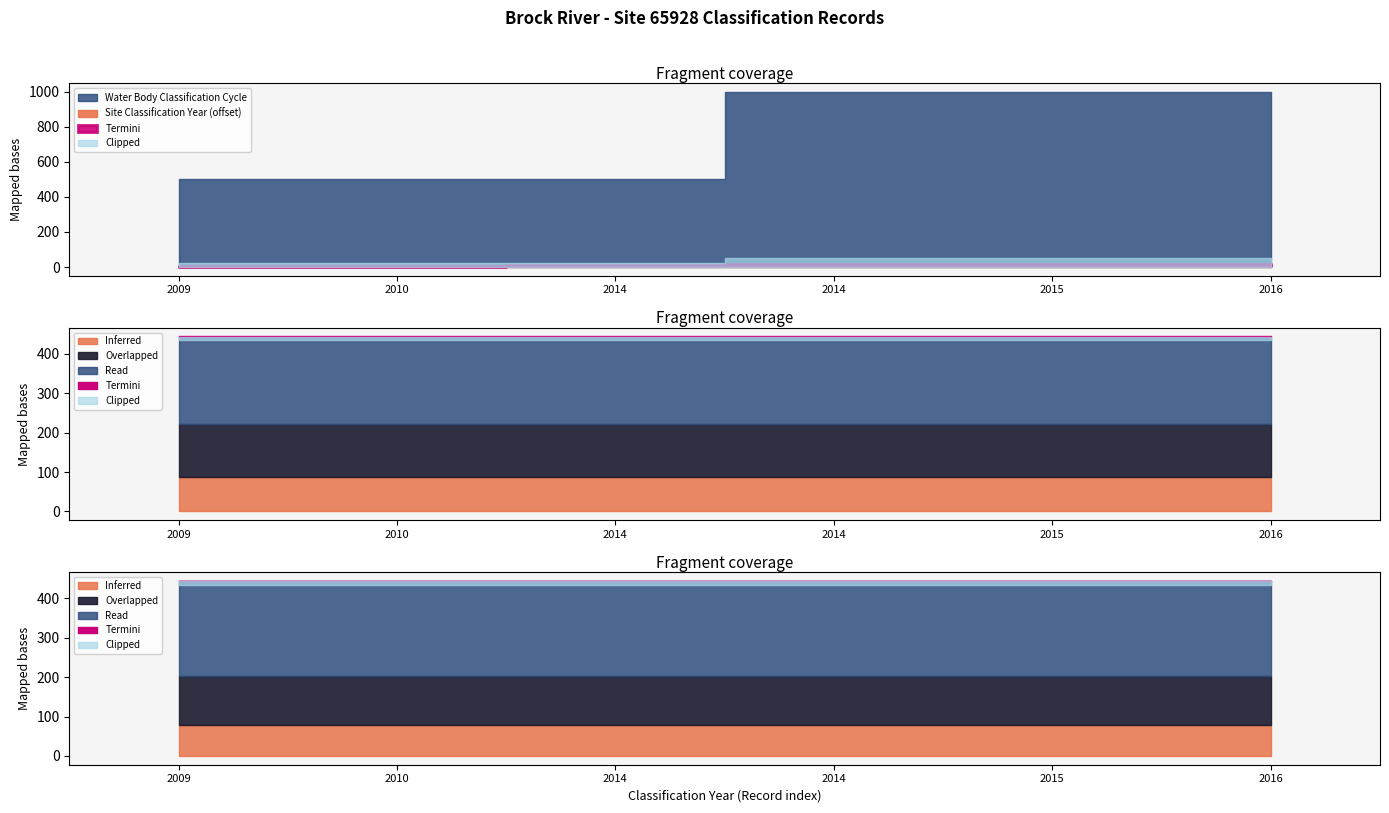

True or false: Site Northing and Site Classification Year cross at least once.

False